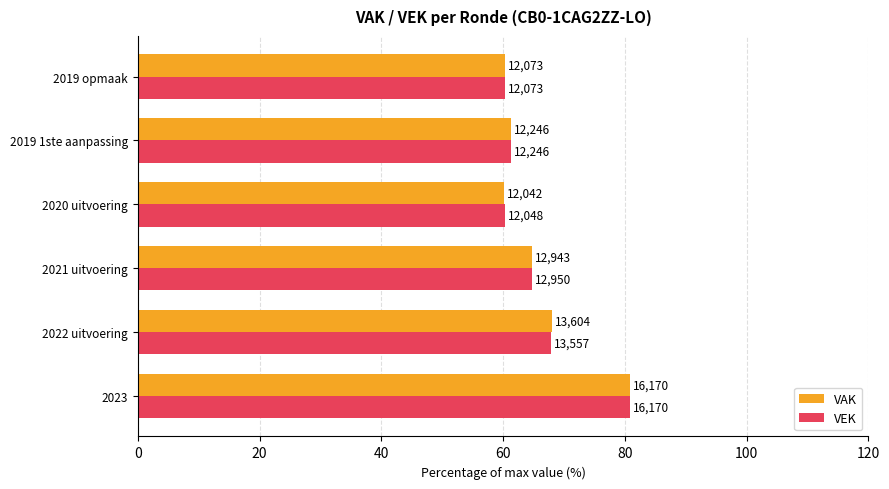

What are all the series names shown in the legend?

VAK, VEK